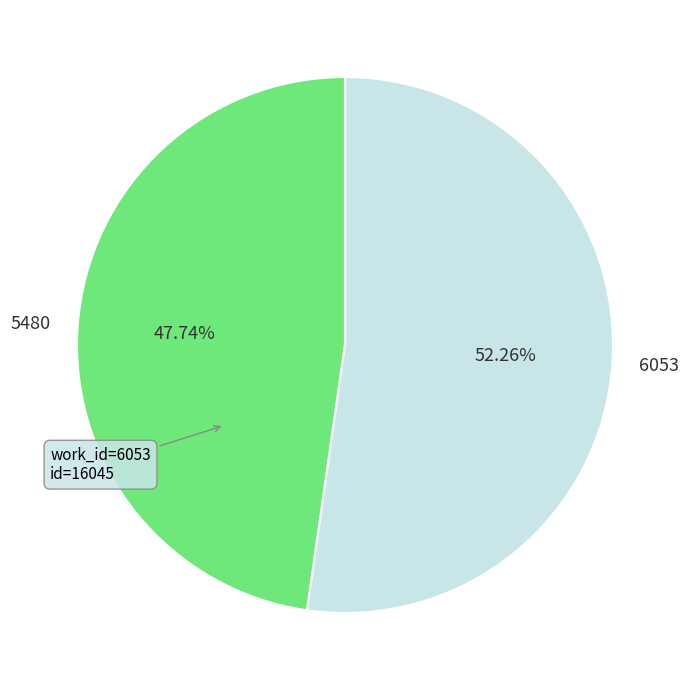

Which category accounts for the majority?

6053